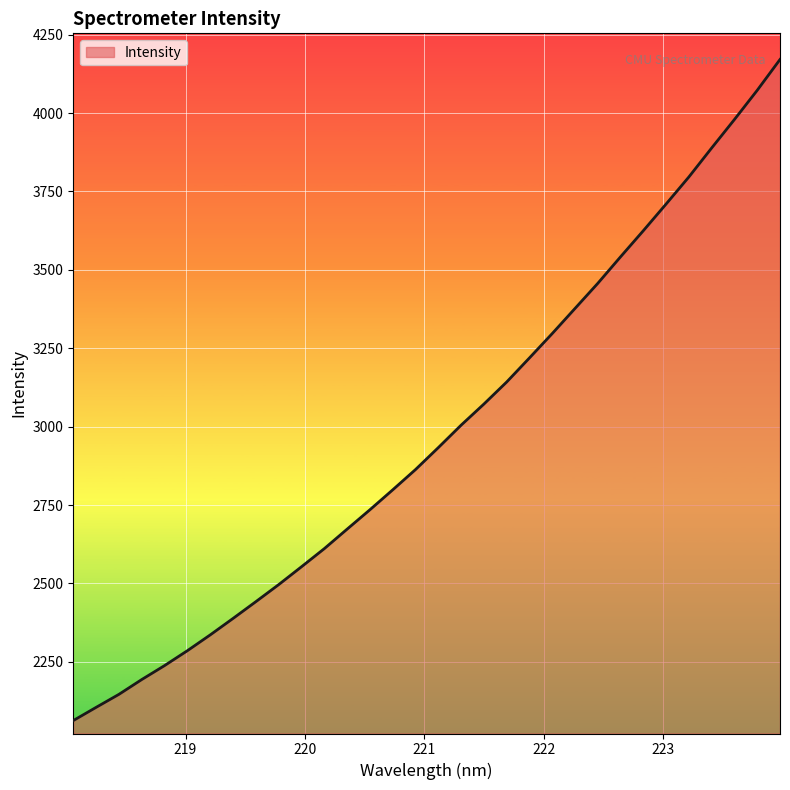

What is the minimum value shown in the chart?

2062.6